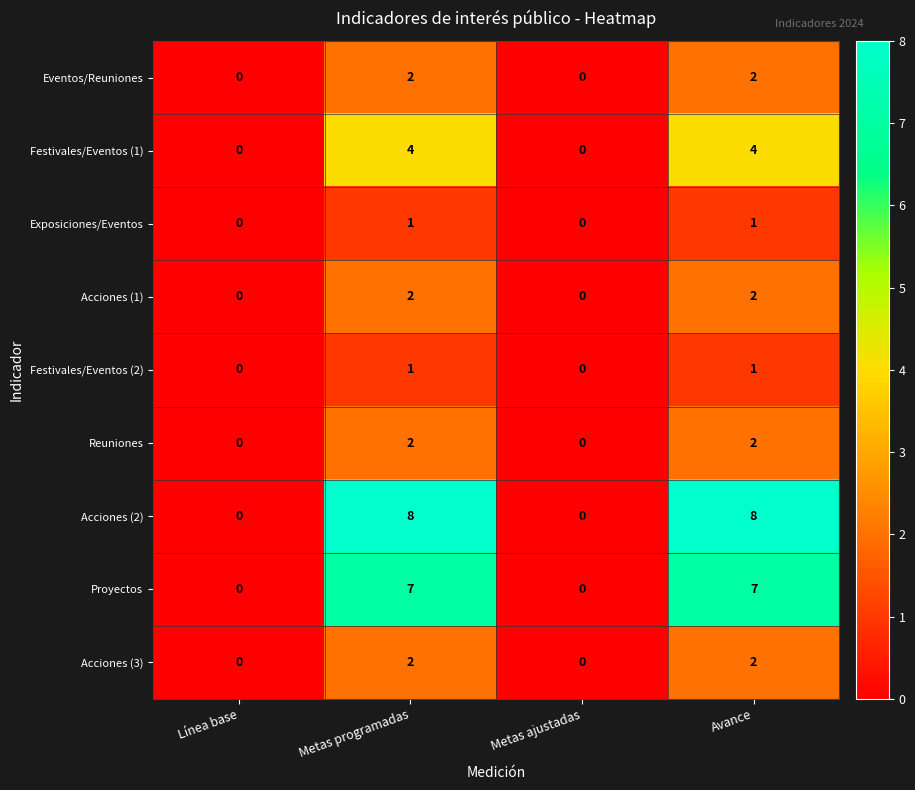

What is the sum of all Acciones (2) values?

16